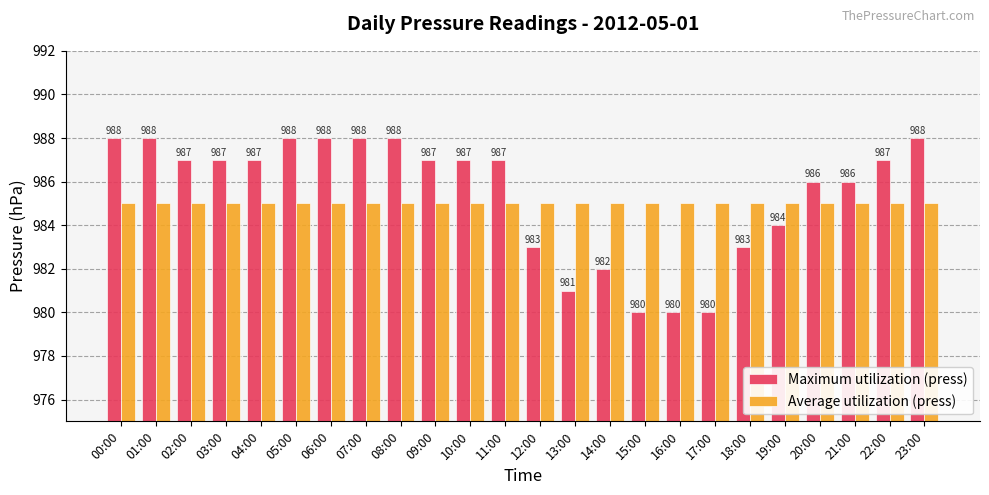

What is the lowest value of the Average utilization (press) series?

985